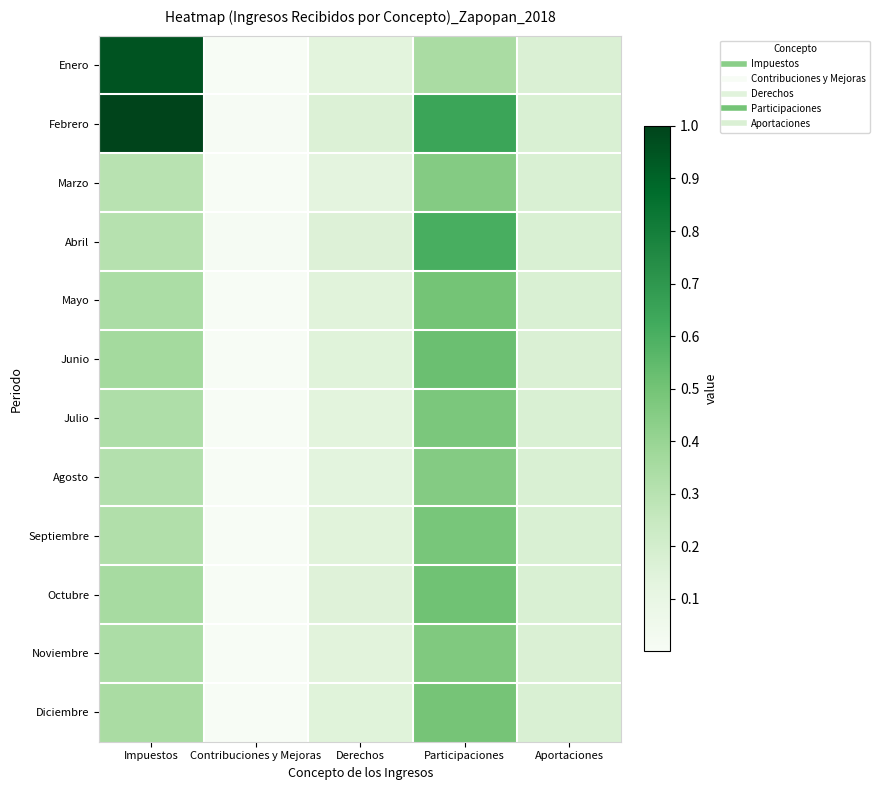

What is the total value across all series at Participaciones?

6.0